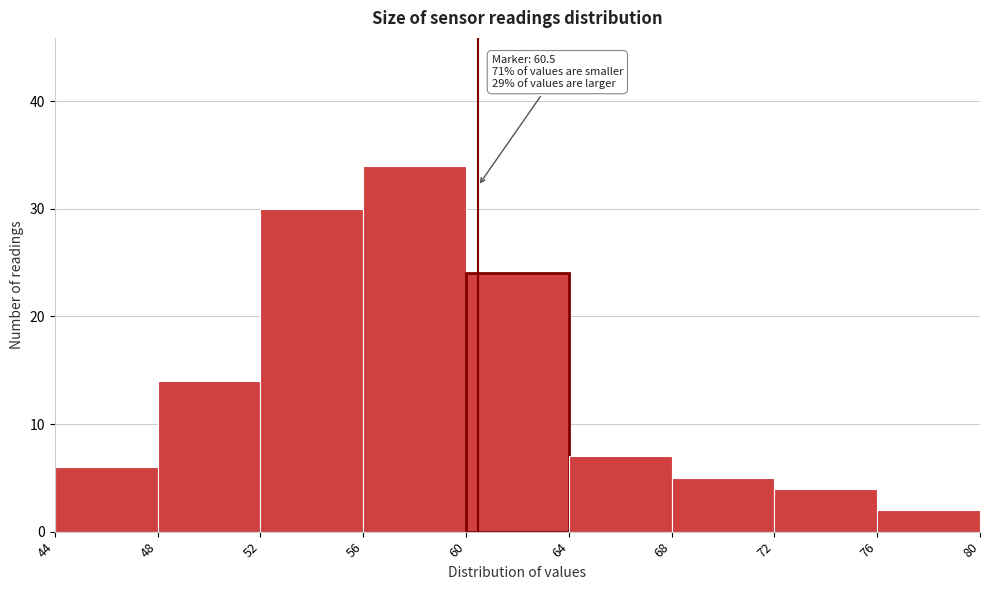

Which range on the x-axis has the tallest bar?

56 to 60